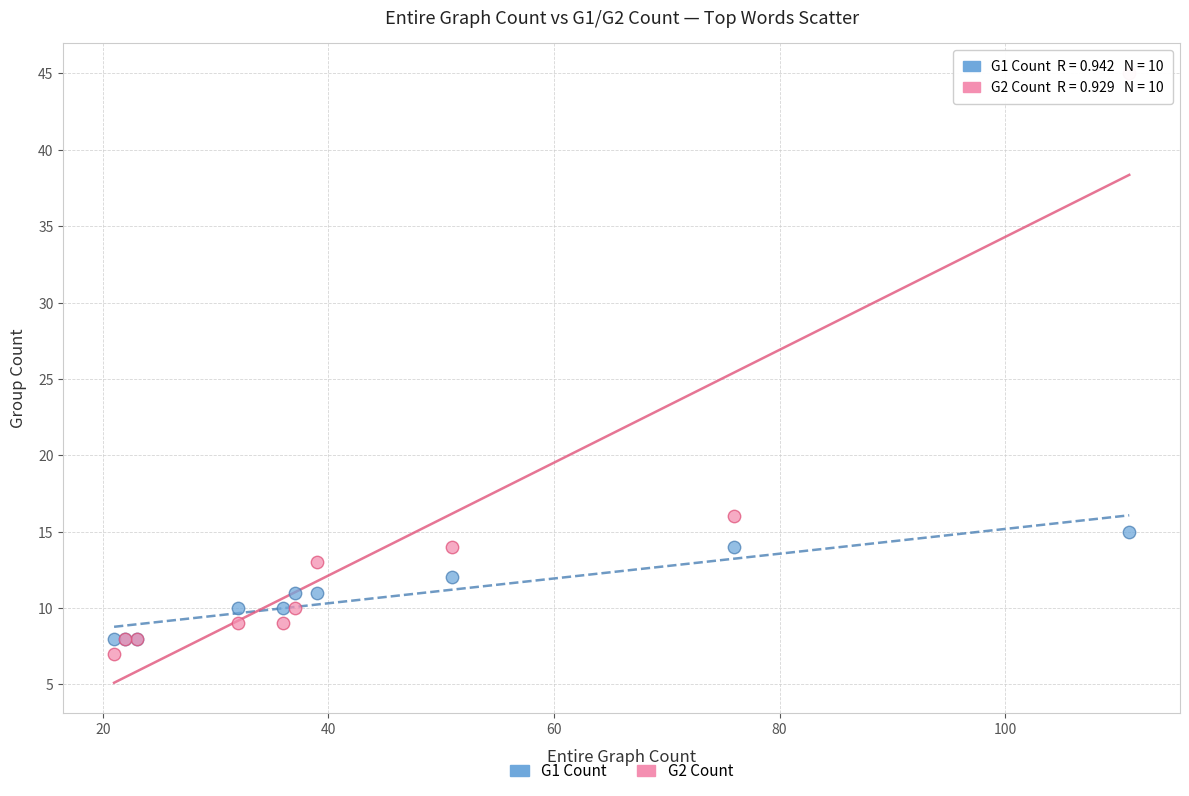

Across all series, what Y value is closest to 26?

16